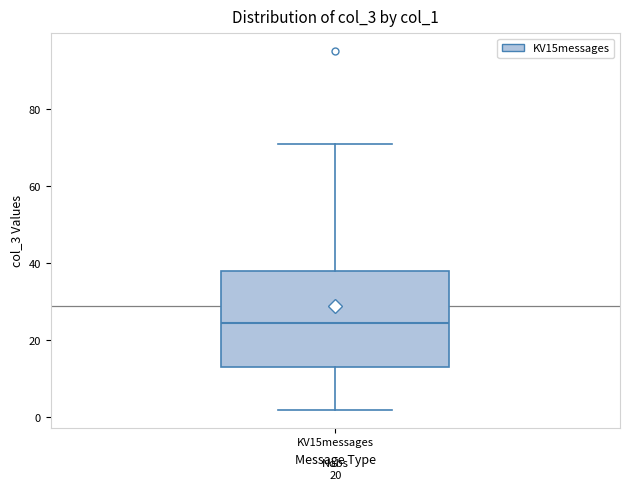

Where does the upper whisker of the box for KV15messages end on the y-axis? The values are not printed on the chart, so give them approximately, as read against the axis.

72